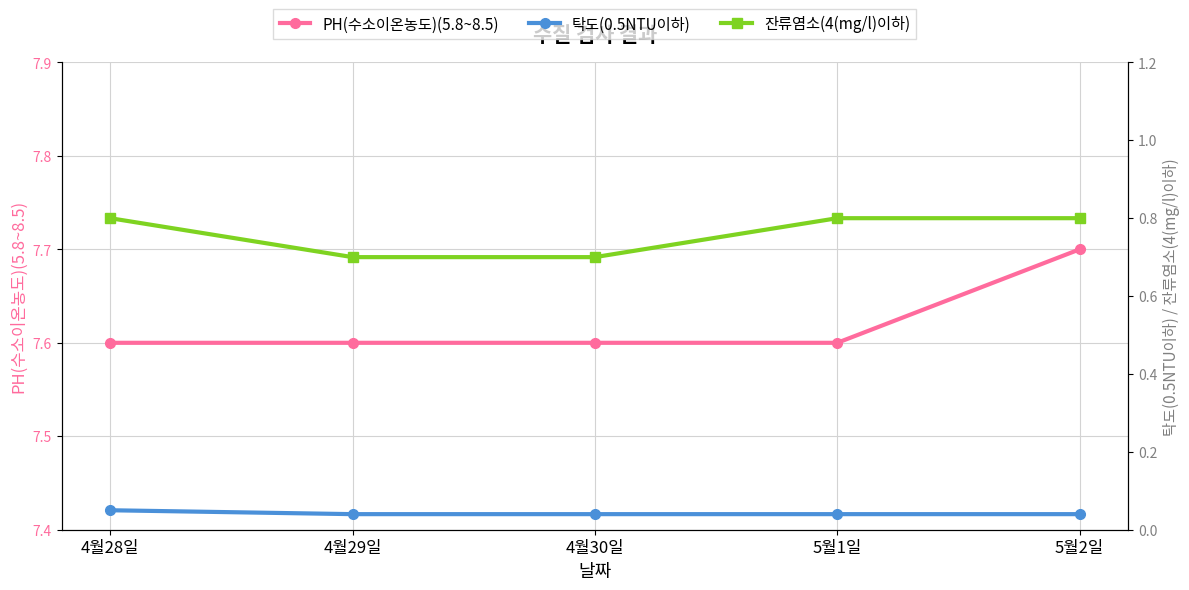

At how many categories does at least one series exceed 7?

5